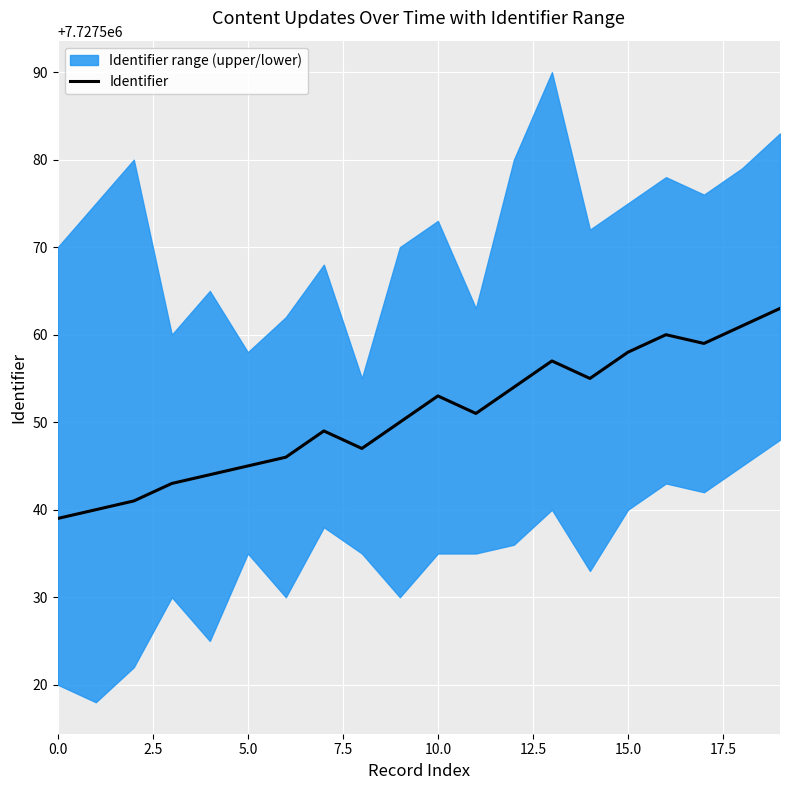

What is the lowest value of the Identifier series?

7727539